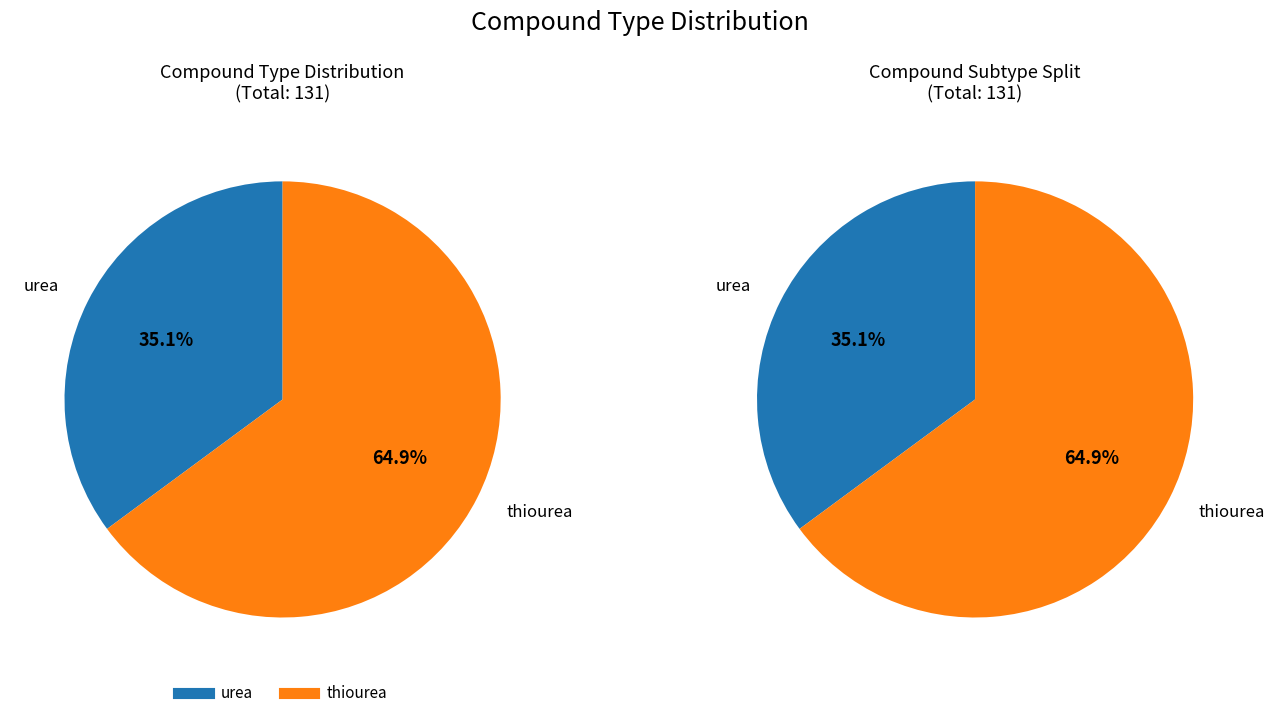

Approximately how many times larger is the value at thiourea compared to urea?

1.8